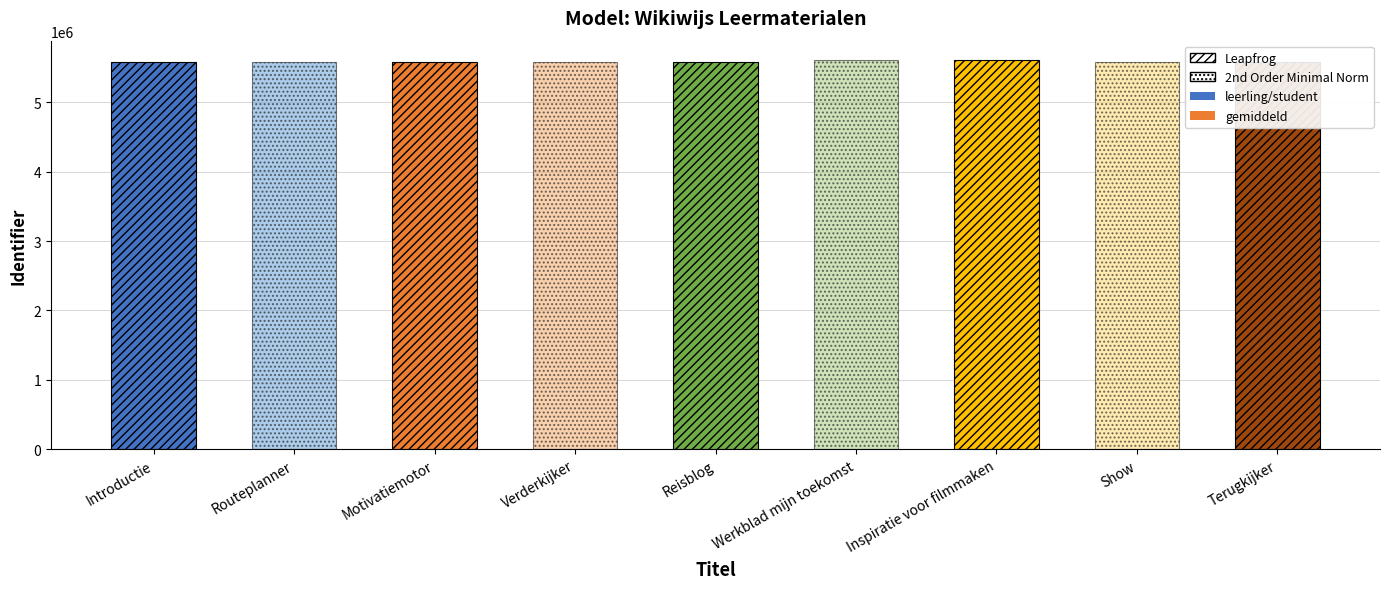

The chart shows a value of 5582866 at Verderkijker. True or false?

True